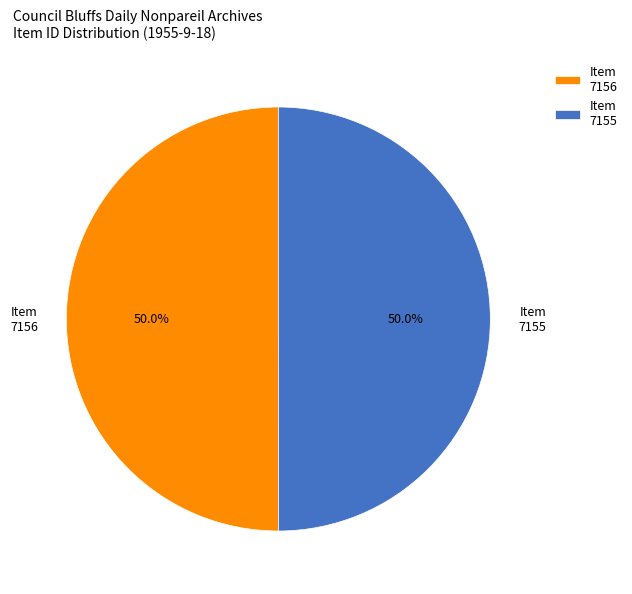

To the nearest percent, what is the average slice percentage?

50%